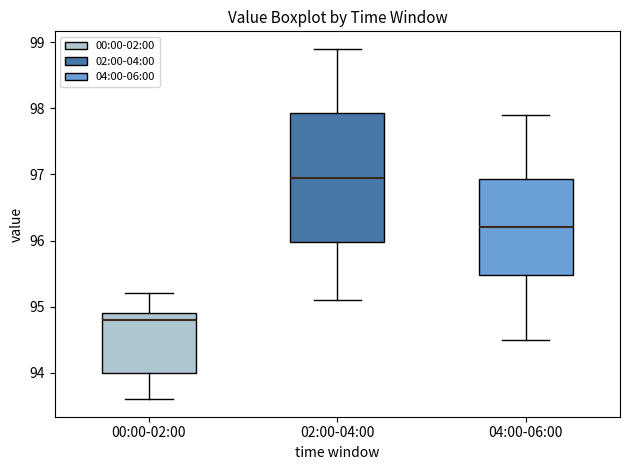

Which box has the highest median line?

02:00-04:00